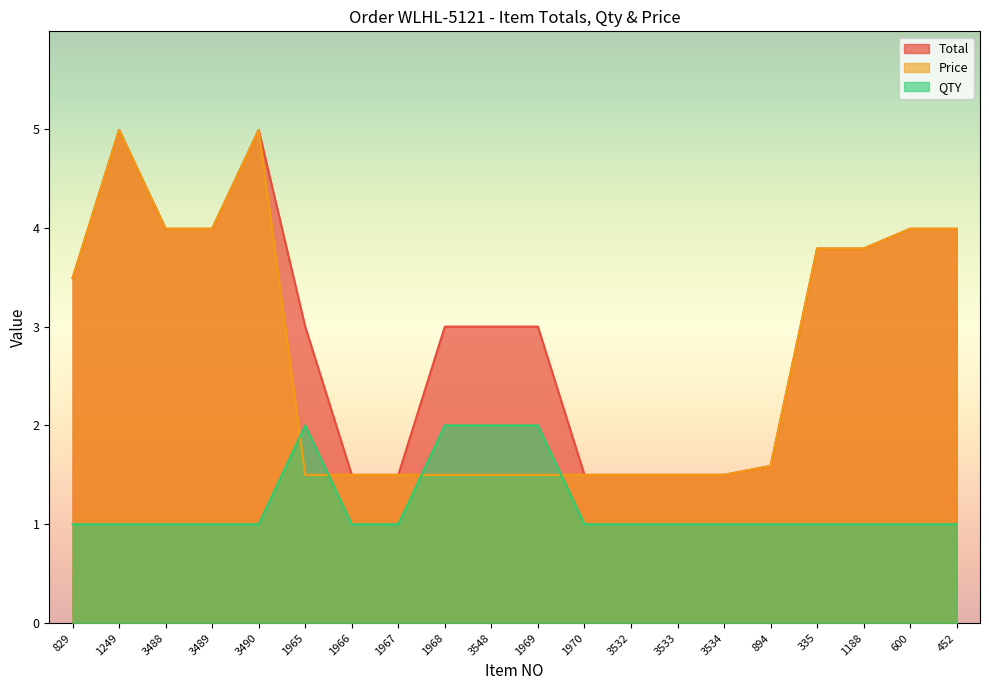

At which category does Price reach its first local peak?

1249